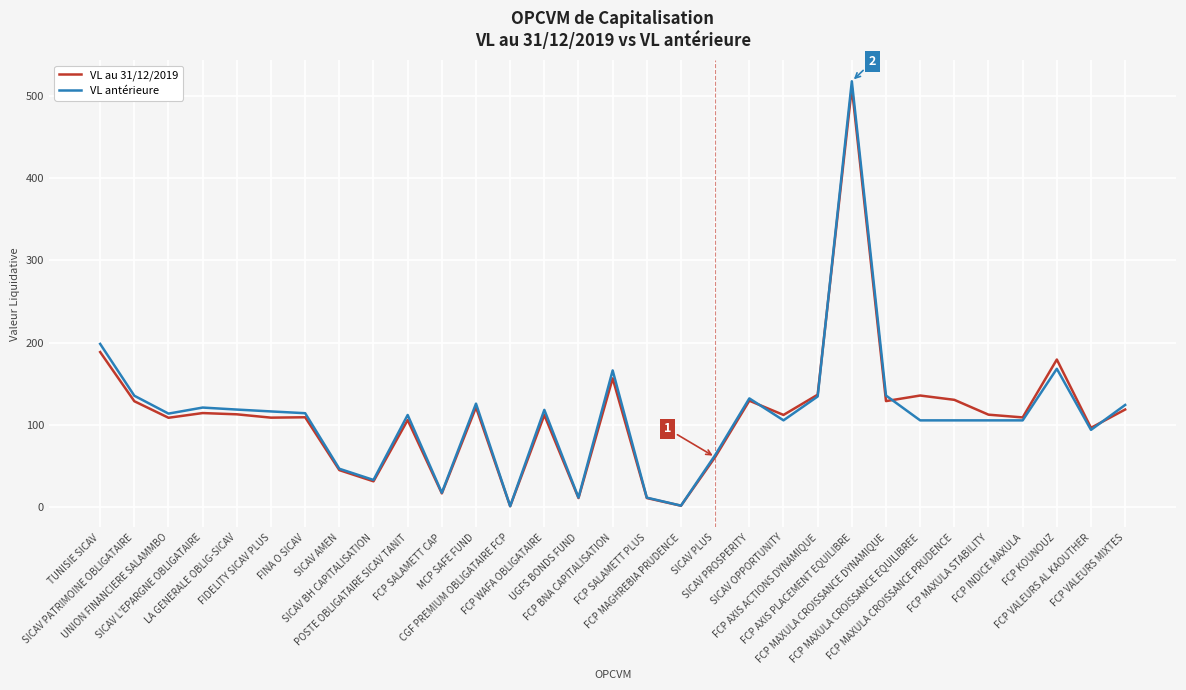

What is the maximum value for VL antérieure?

517.9